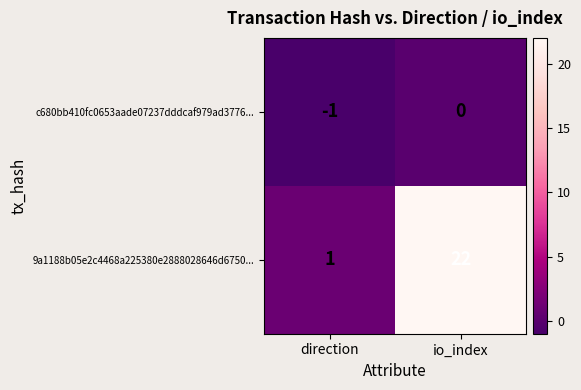

The c680bb410fc0653aade07237dddcaf979ad3776... series shows -2 at direction. True or false?

False